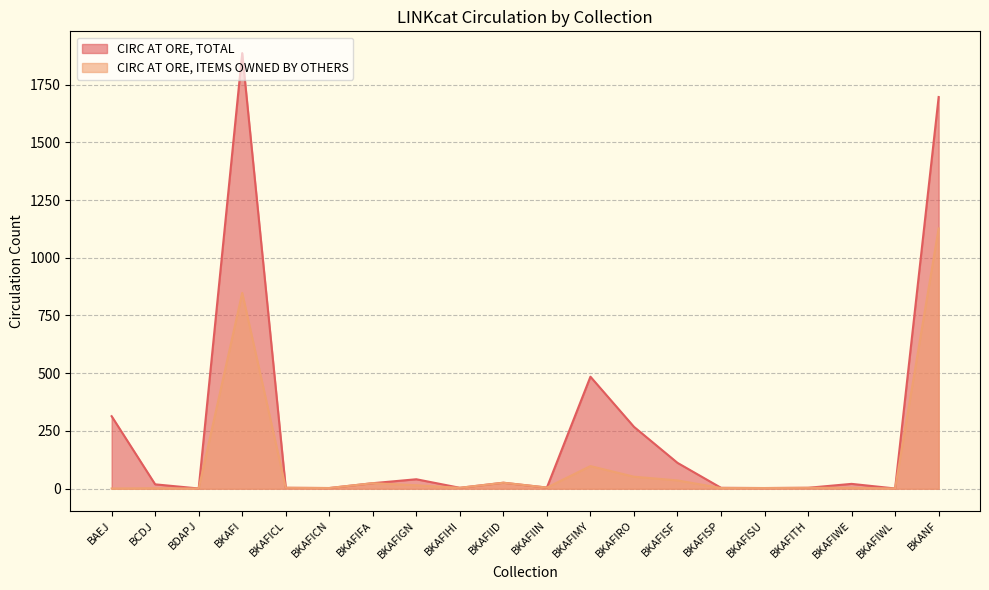

What is the difference between the CIRC AT ORE, TOTAL values at BDAPJ and BCDJ?

18